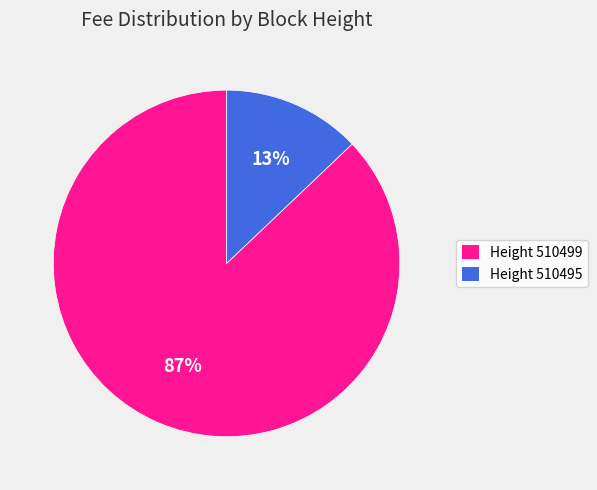

True or false: Height 510499 accounts for 87% of the total.

True